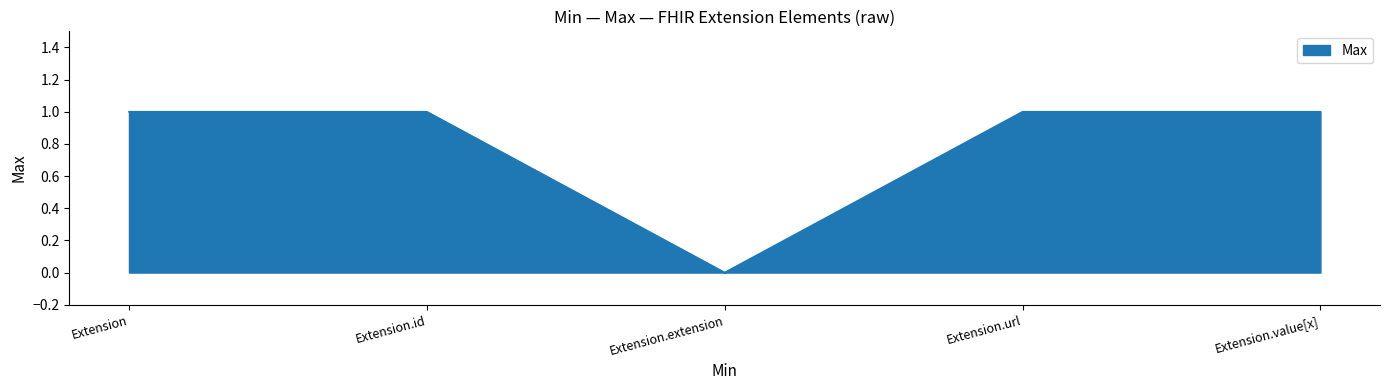

How many values are between 1 and 2?

4